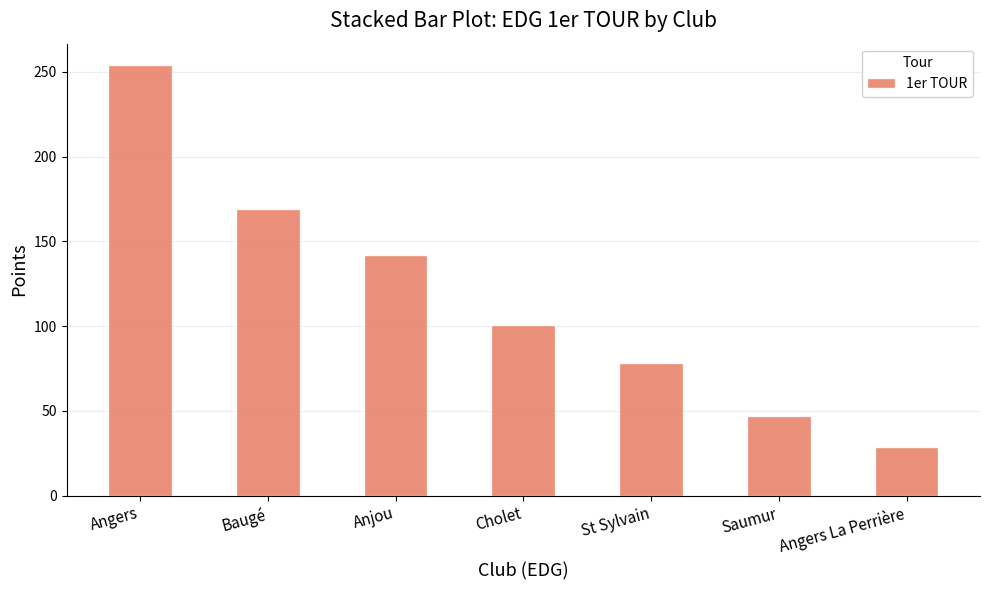

True or false: the data shows 135 at Angers.

False